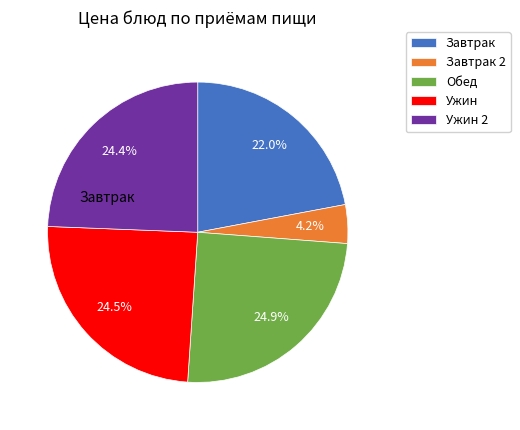

Does any single category account for the majority?

No